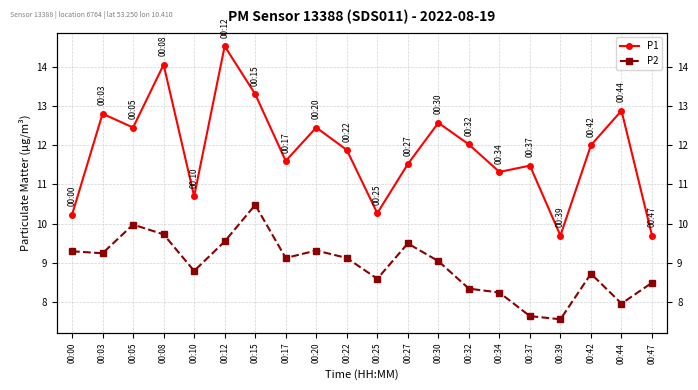

At which category is the sum across all series the highest?

00:12